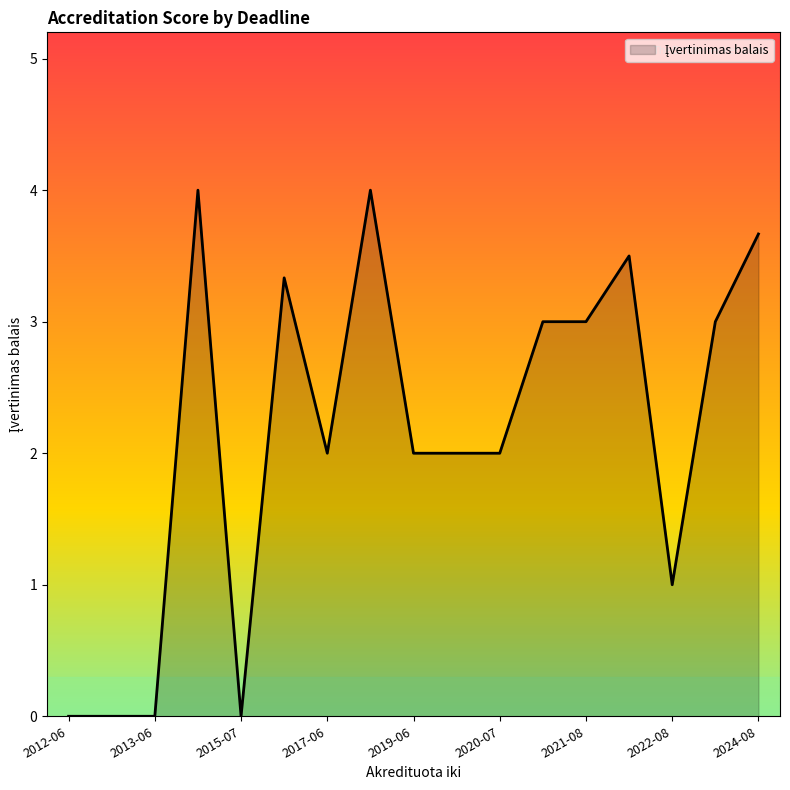

How many series are shown in this chart?

1